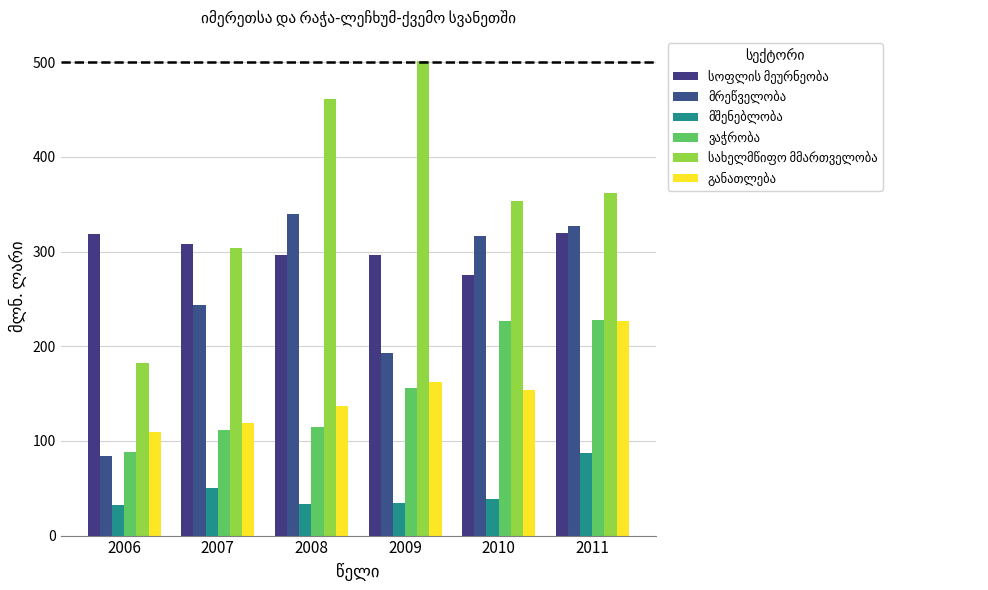

How many distinct data groups are displayed?

6